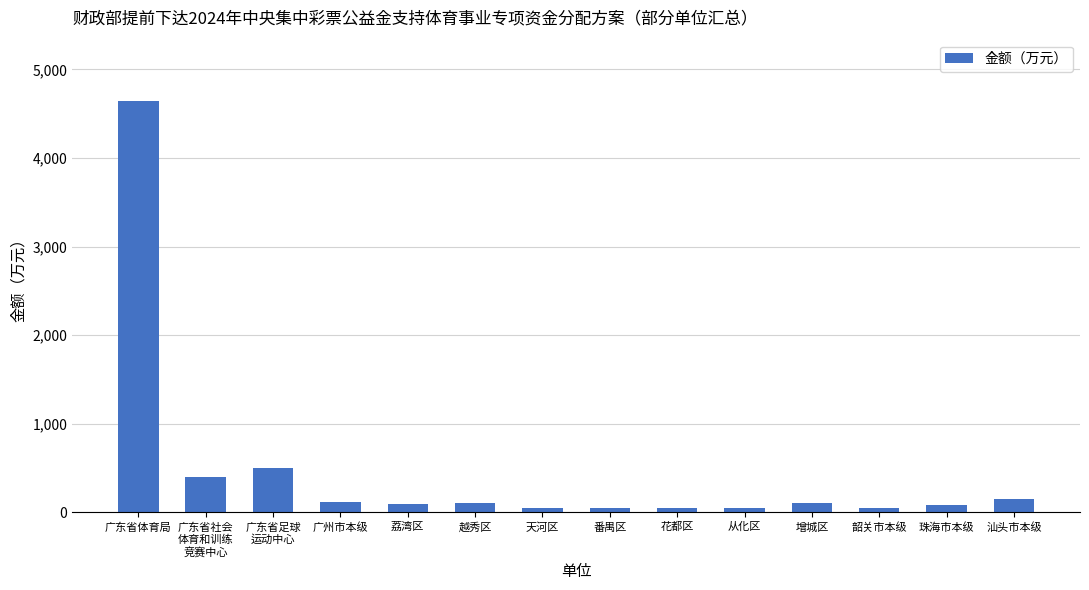

What is the change in value from 天河区 to 韶关市本级?

-3